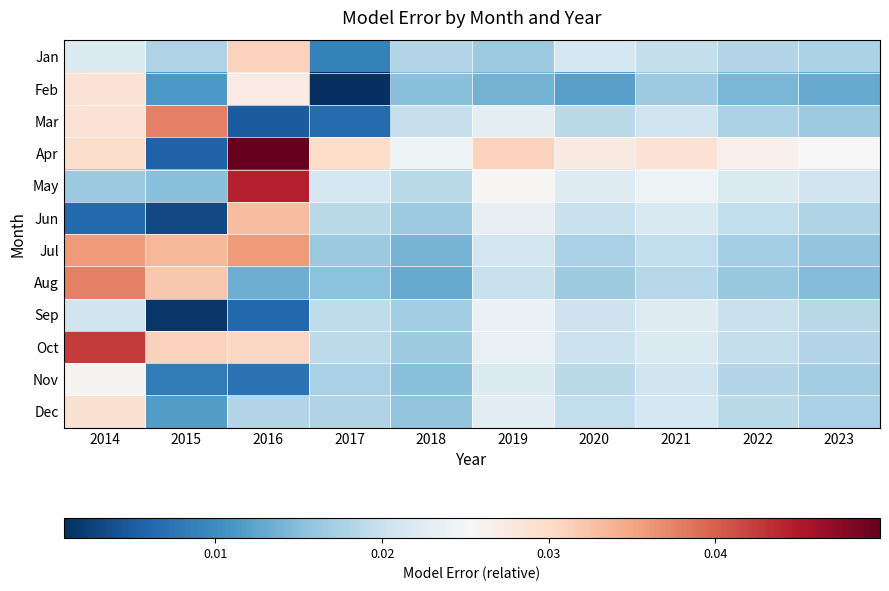

At which category is the sum across all series the highest?

2014